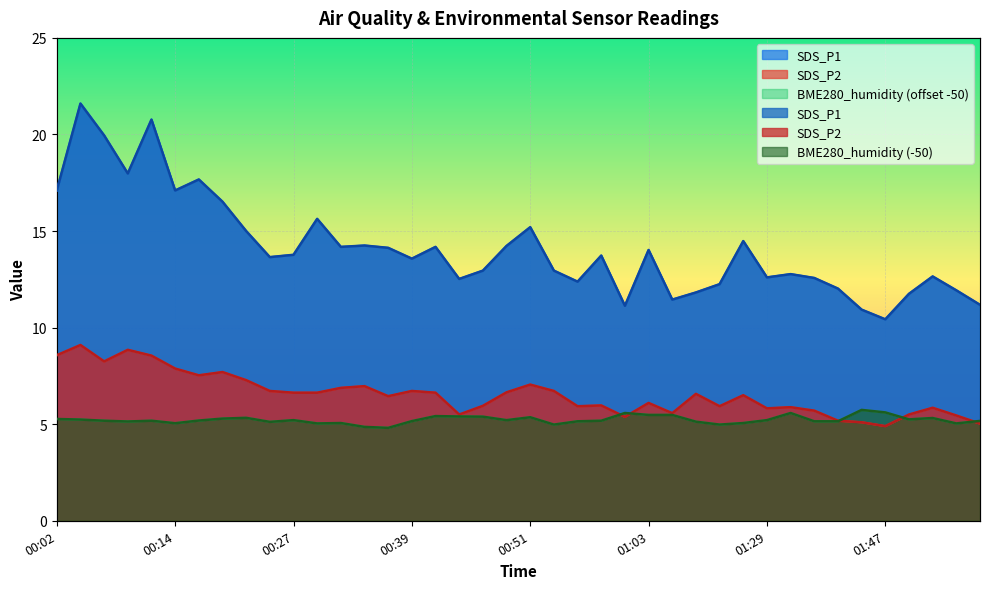

What is the value of the SDS_P1 point at the 36th from the left?

10.4